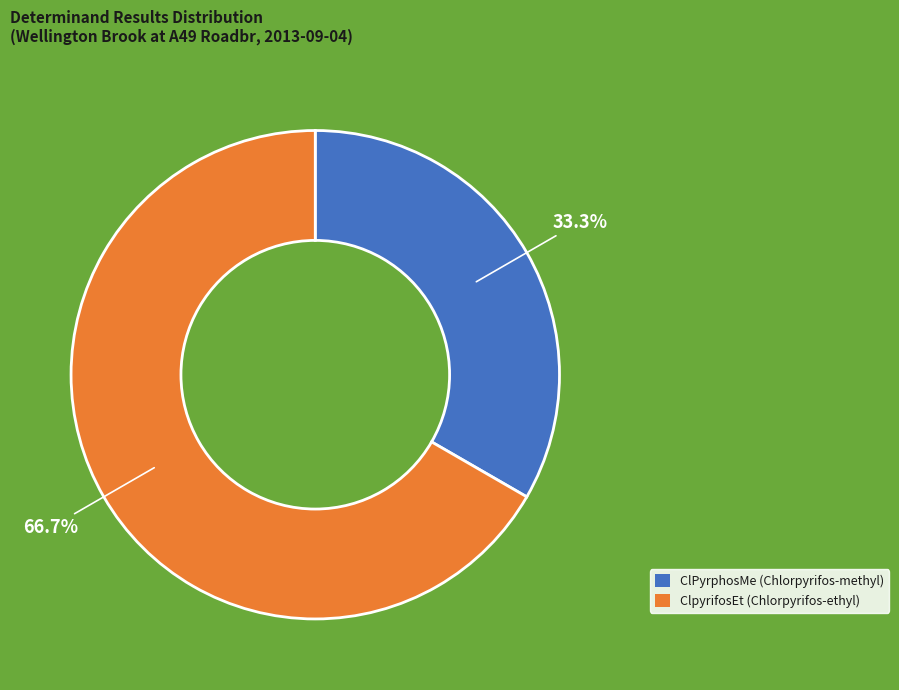

How many segments does this pie chart have?

2